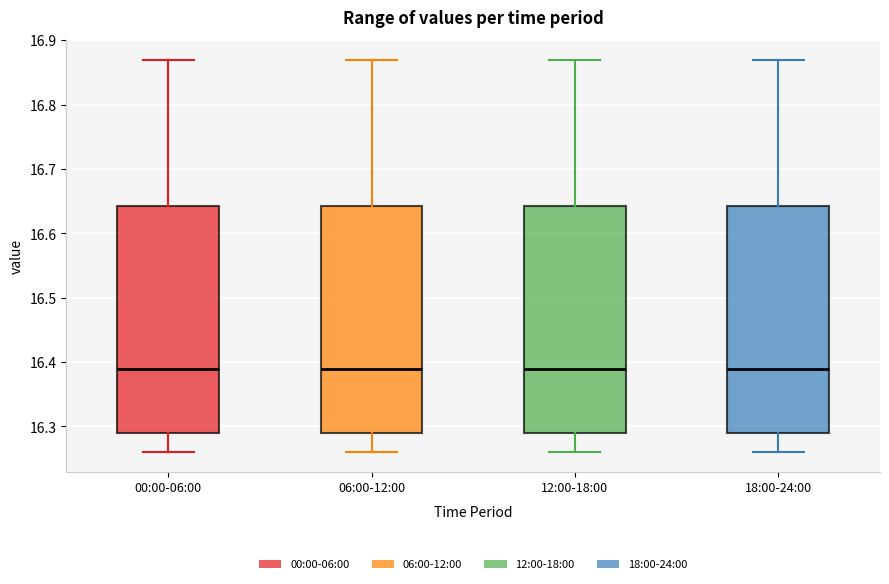

Reading left to right, transcribe this box plot: for each box, give where its median line is, the range the box spans, and where its two whiskers end, as read against the y-axis. The values are not printed on the chart, so give them approximately, as read against the axis.

00:00-06:00: median 16.39, box 16.29 to 16.64, whiskers 16.26 to 16.87
06:00-12:00: median 16.39, box 16.29 to 16.64, whiskers 16.26 to 16.87
12:00-18:00: median 16.39, box 16.29 to 16.64, whiskers 16.26 to 16.87
18:00-24:00: median 16.39, box 16.29 to 16.64, whiskers 16.26 to 16.87